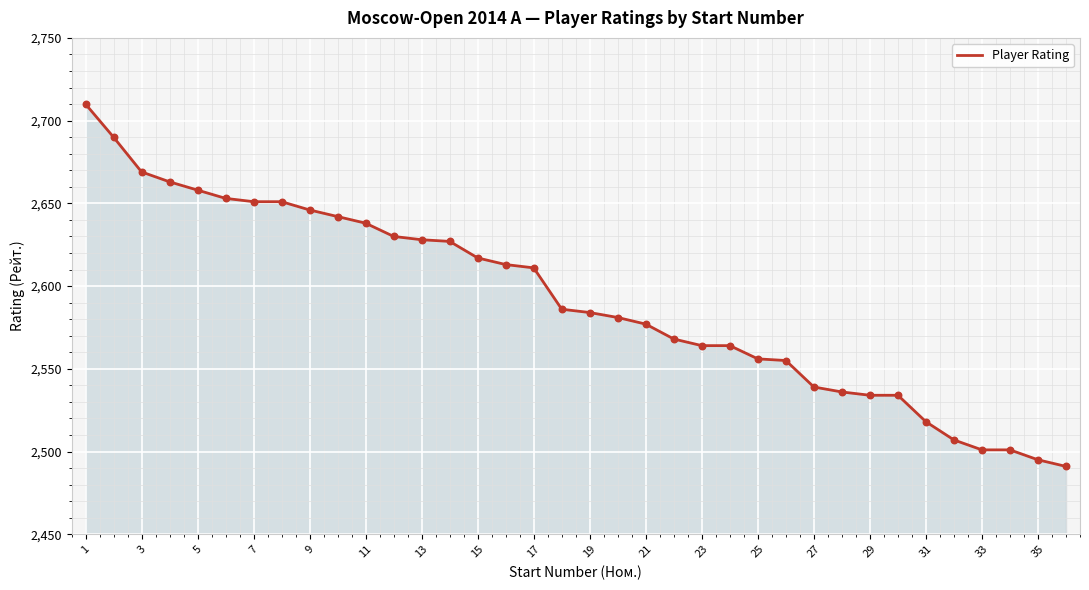

What is the smallest value displayed?

2491